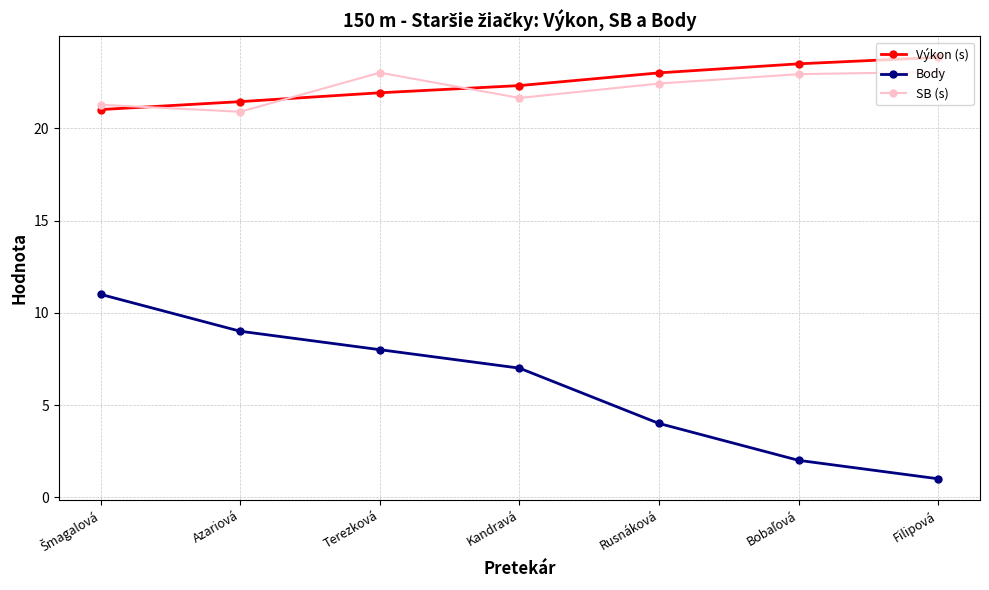

True or false: Body has more than 1 points higher than both neighbors.

False